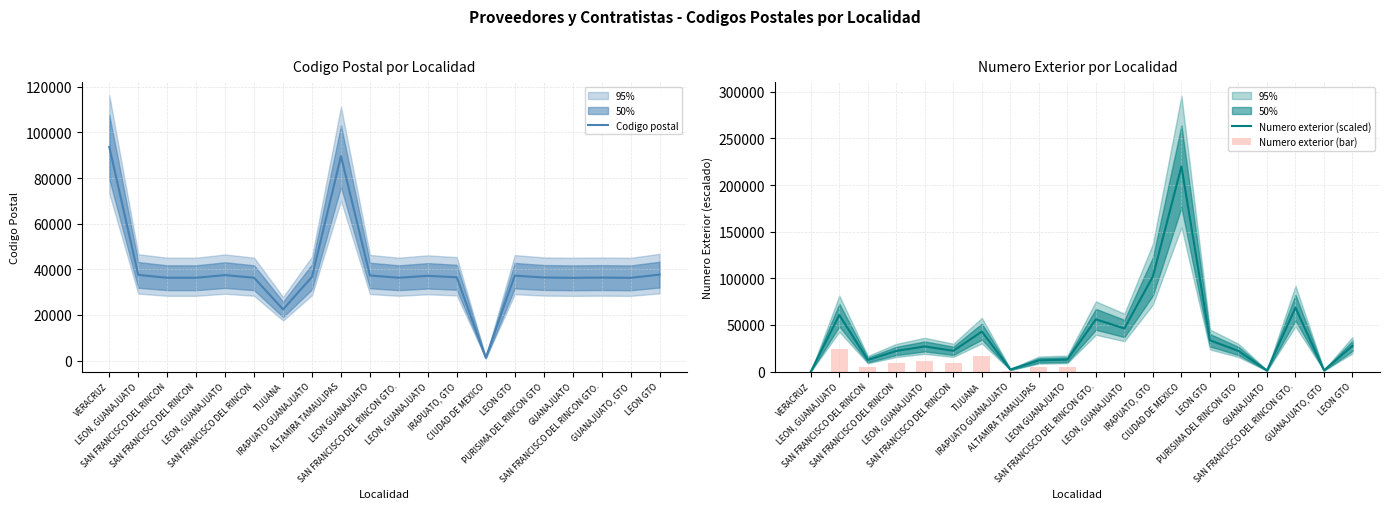

What is the label of the 6th bar from the right?

LEON GTO